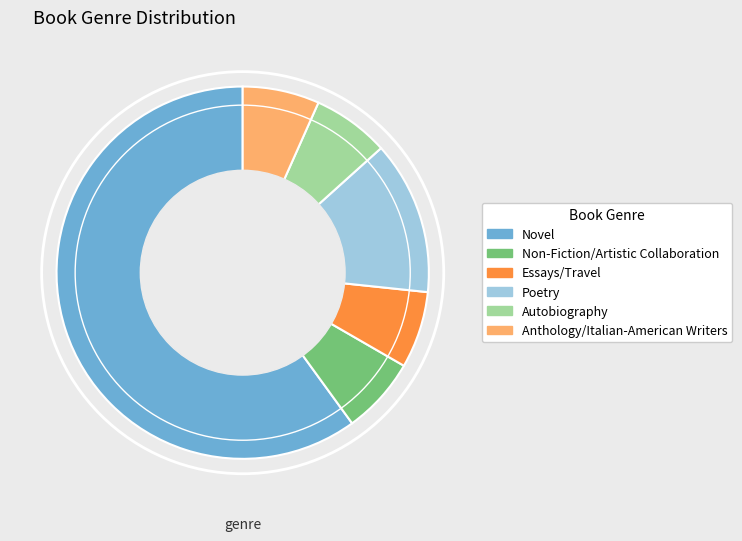

Which has a higher value, Non-Fiction/Artistic Collaboration or Novel?

Novel